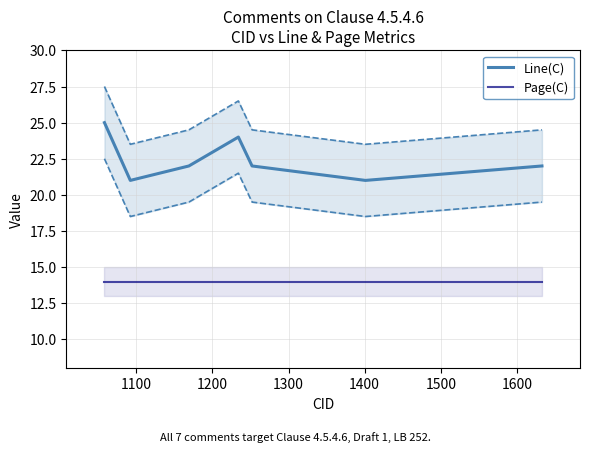

What is the difference between the maximum and minimum values in the Line(C) series?

4